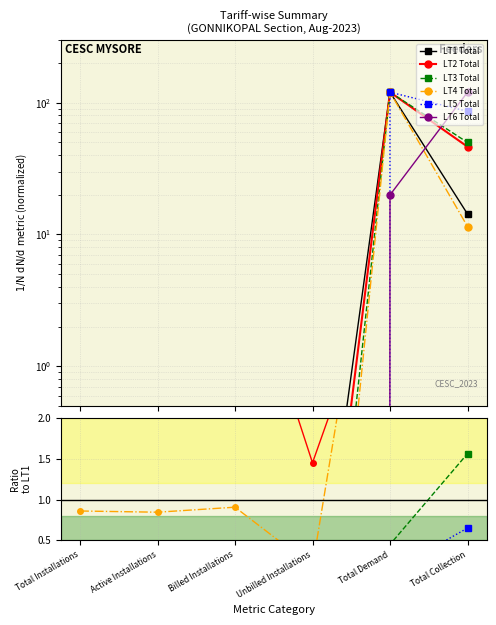

At which label does LT1 Total reach its minimum?

Unbilled Installations